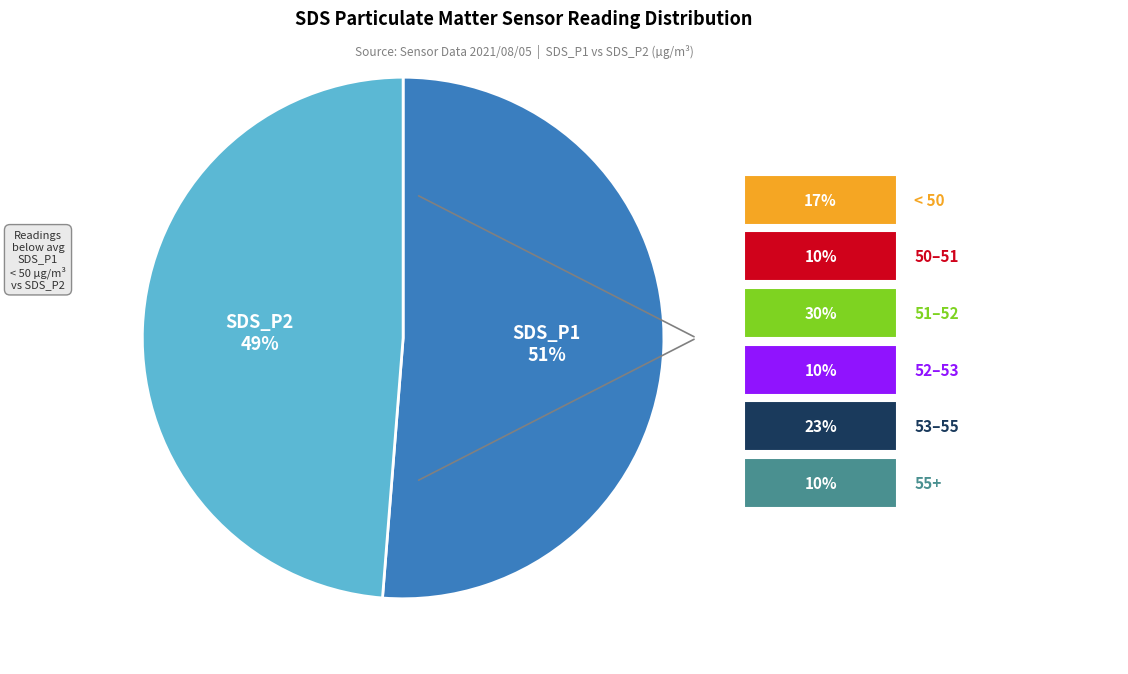

What percentage is the SDS_P2 slice, to the nearest percent?

49%